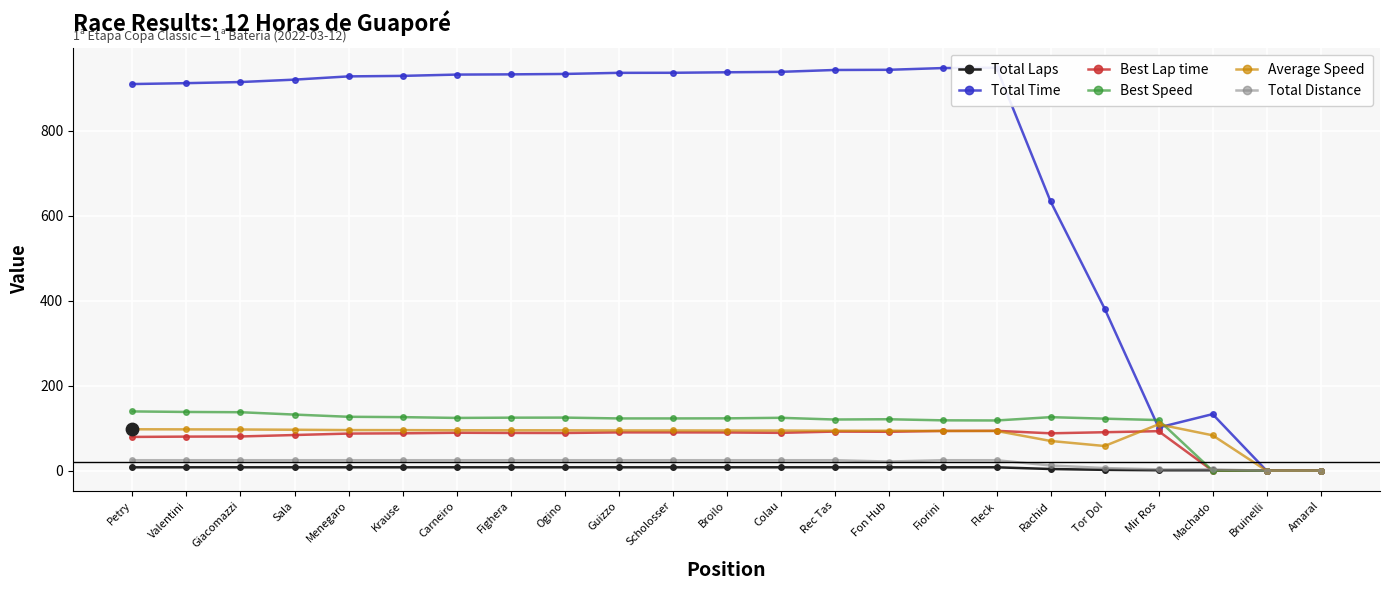

Which series has the largest total across all categories?

Total Time